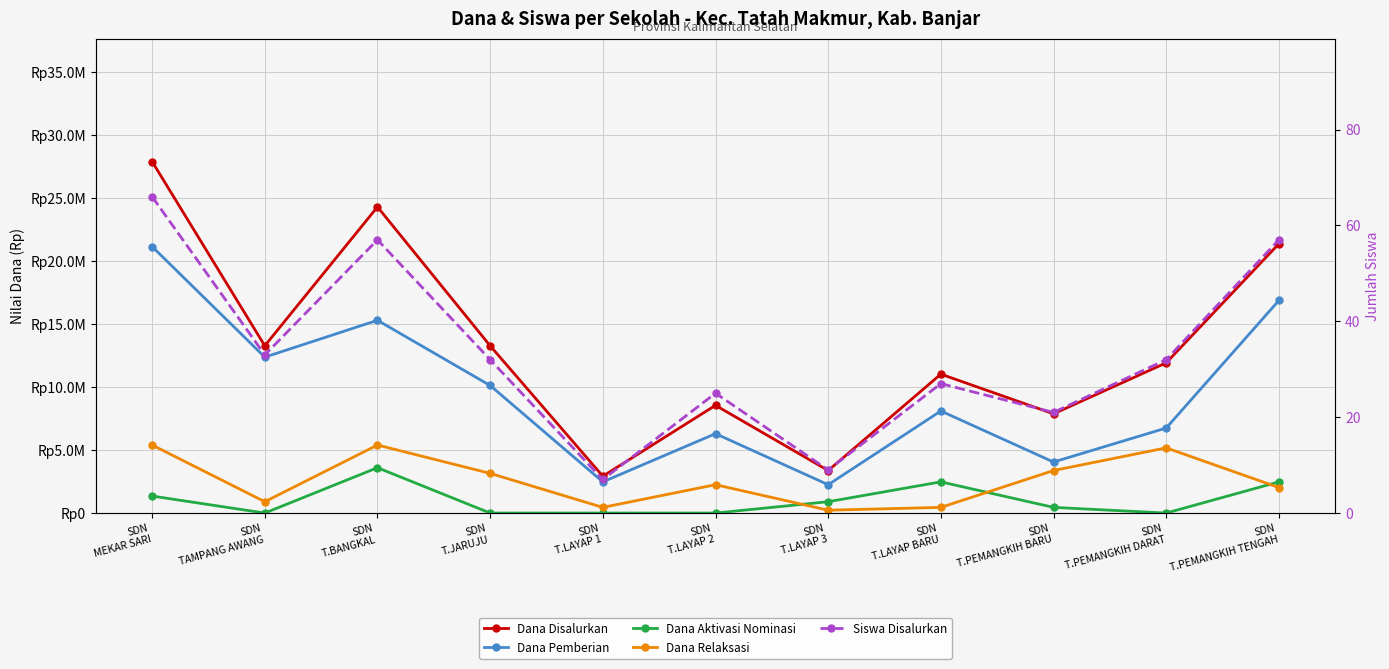

Is it true that Siswa Disalurkan equals 106 at SDN
MEKAR SARI?

False